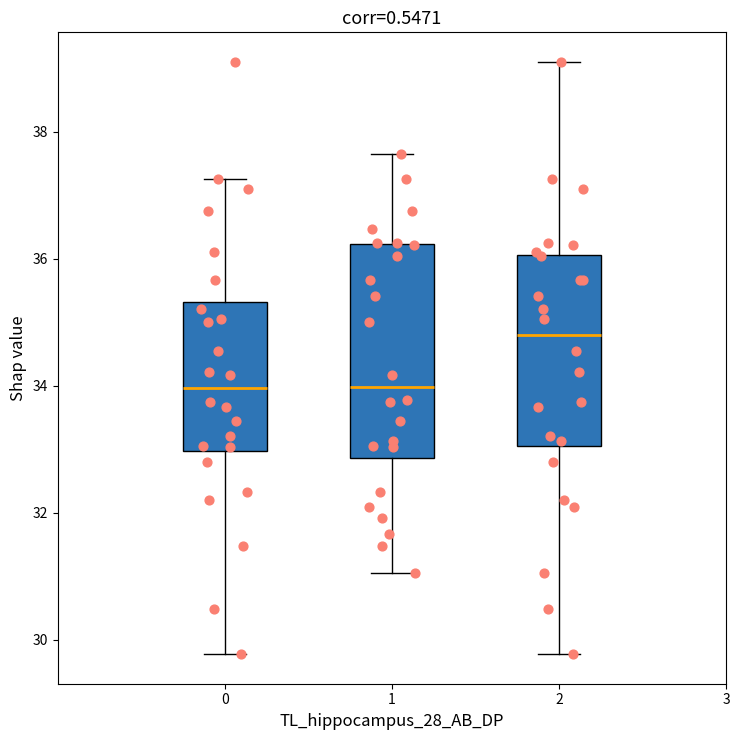

Reading left to right, transcribe this box plot: for each box, give where its median line is, the range the box spans, and where its two whiskers end, as read against the y-axis. The values are not printed on the chart, so give them approximately, as read against the axis.

0: median 34.0, box 33.0 to 35.4, whiskers 29.8 to 37.2
1: median 34.0, box 32.8 to 36.2, whiskers 31.0 to 37.6
2: median 34.8, box 33.0 to 36.0, whiskers 29.8 to 39.2